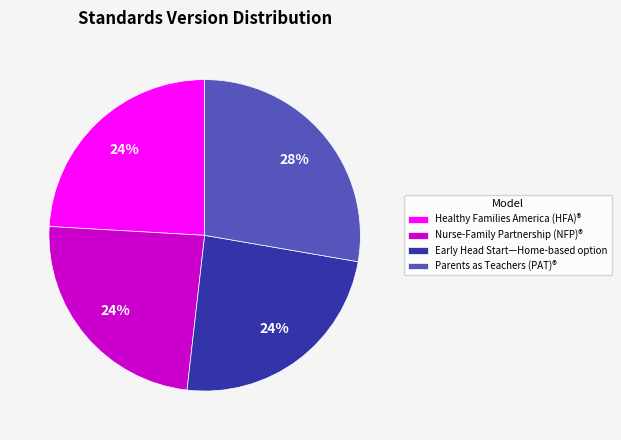

Which slice is the largest?

Parents as Teachers (PAT)®